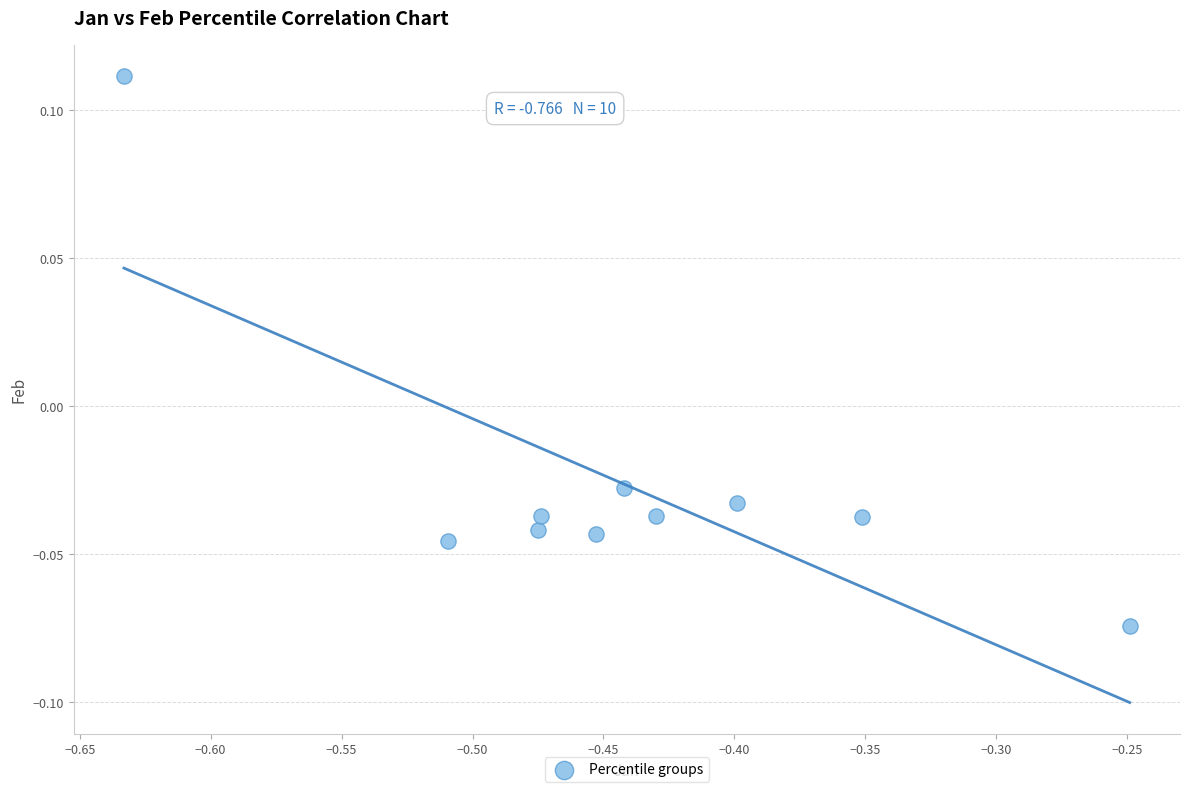

What is the average X value?

-0.4